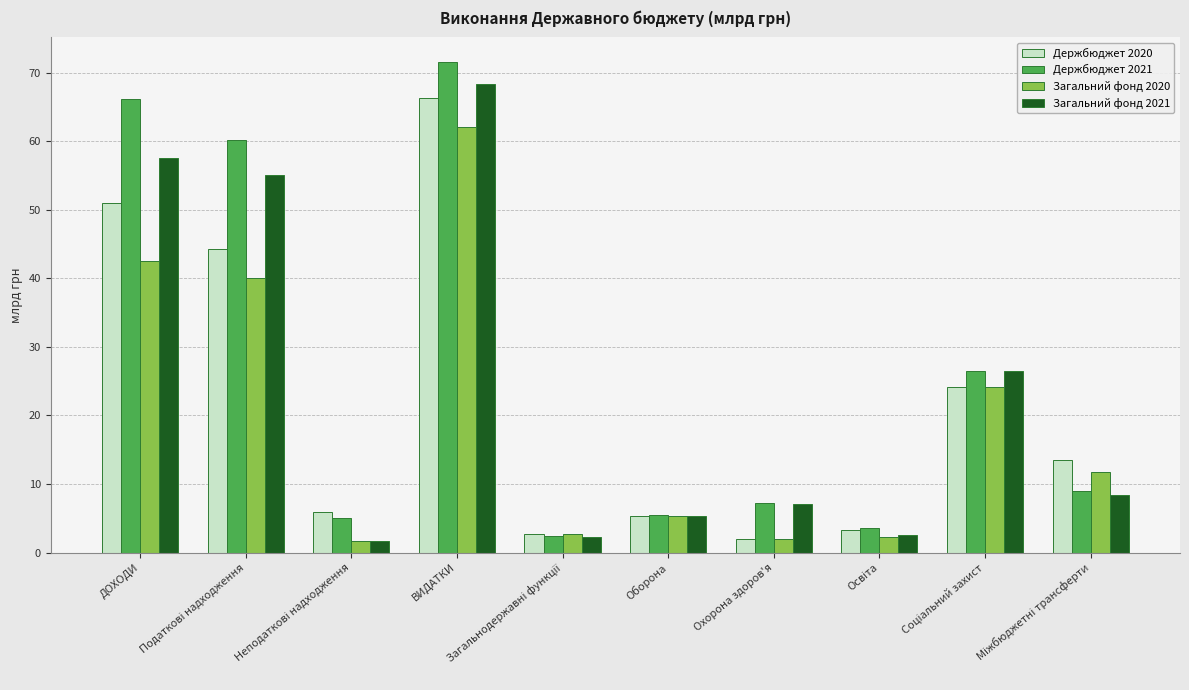

True or false: Загальний фонд 2021 has a value of 8.1 at Оборона.

False